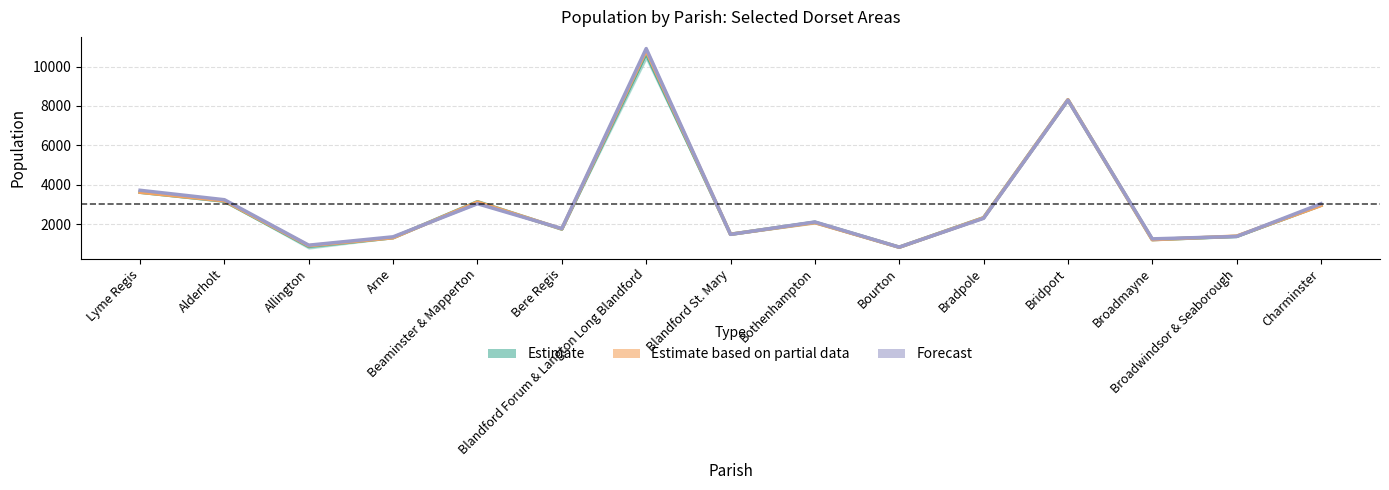

Rank the series by their maximum value, from highest to lowest.

Forecast, Estimate based on partial data, Estimate